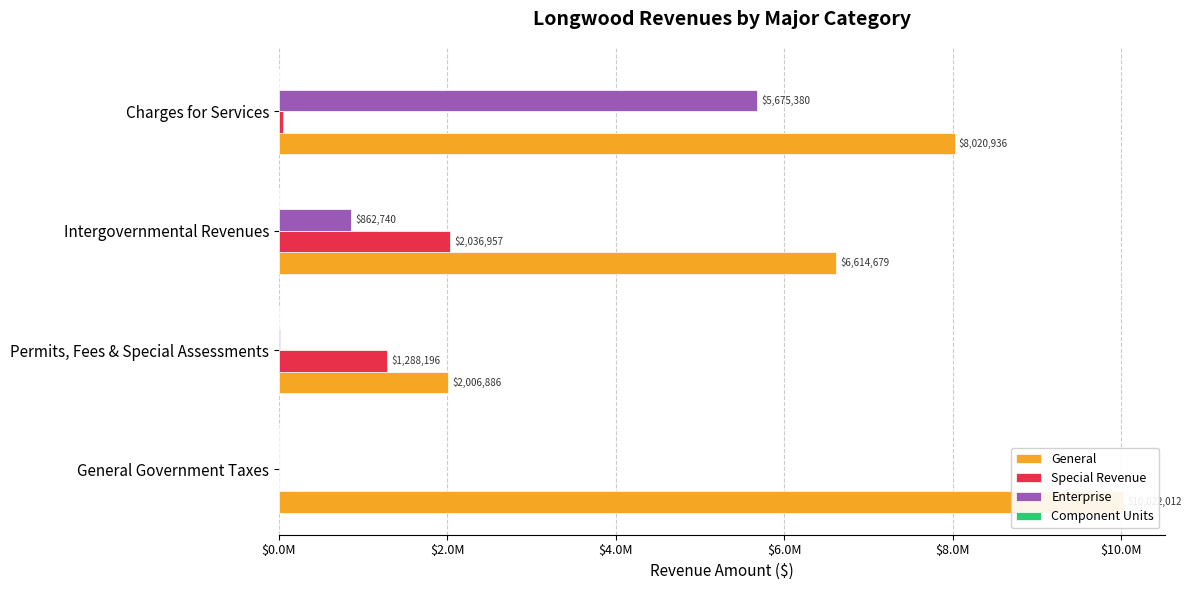

How many series are shown in this chart?

4